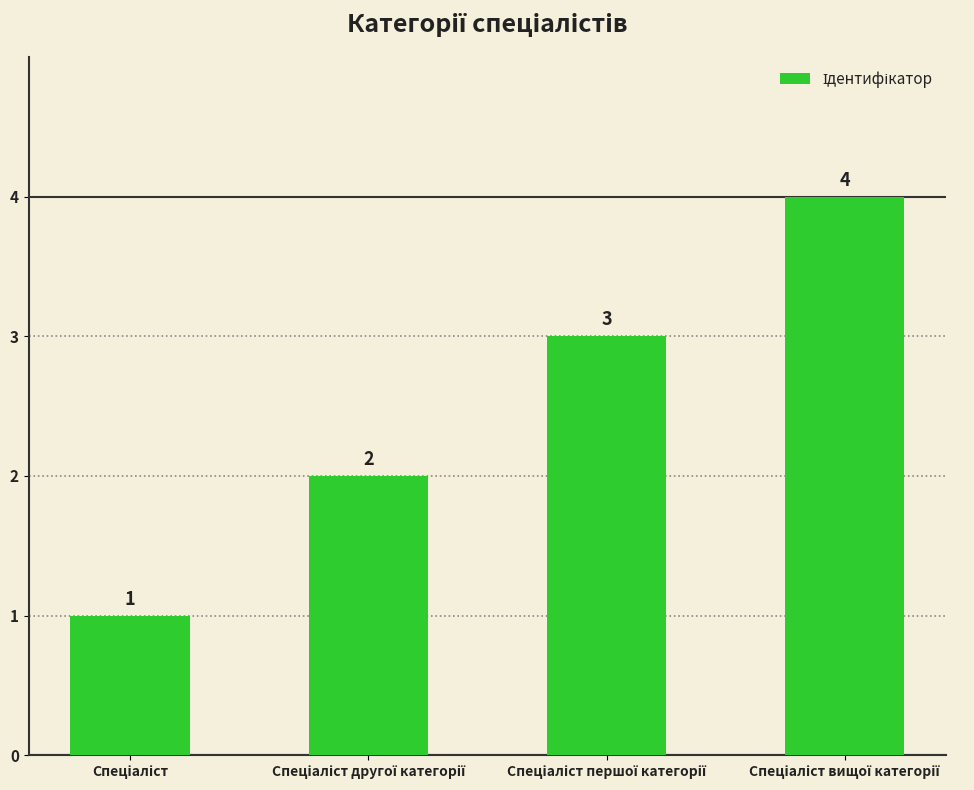

What is the value of the 3rd bar from the left?

3